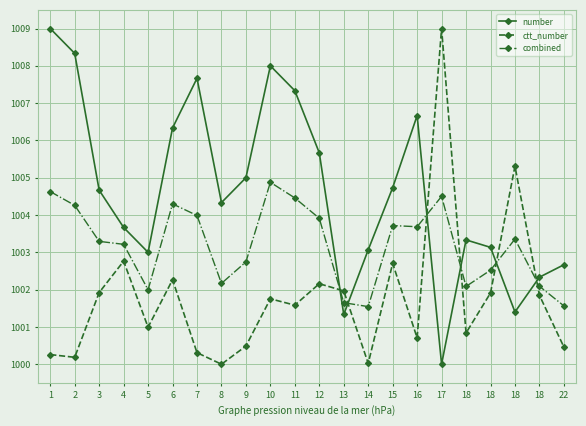

Is it true that combined equals 1002.7 at 9?

True